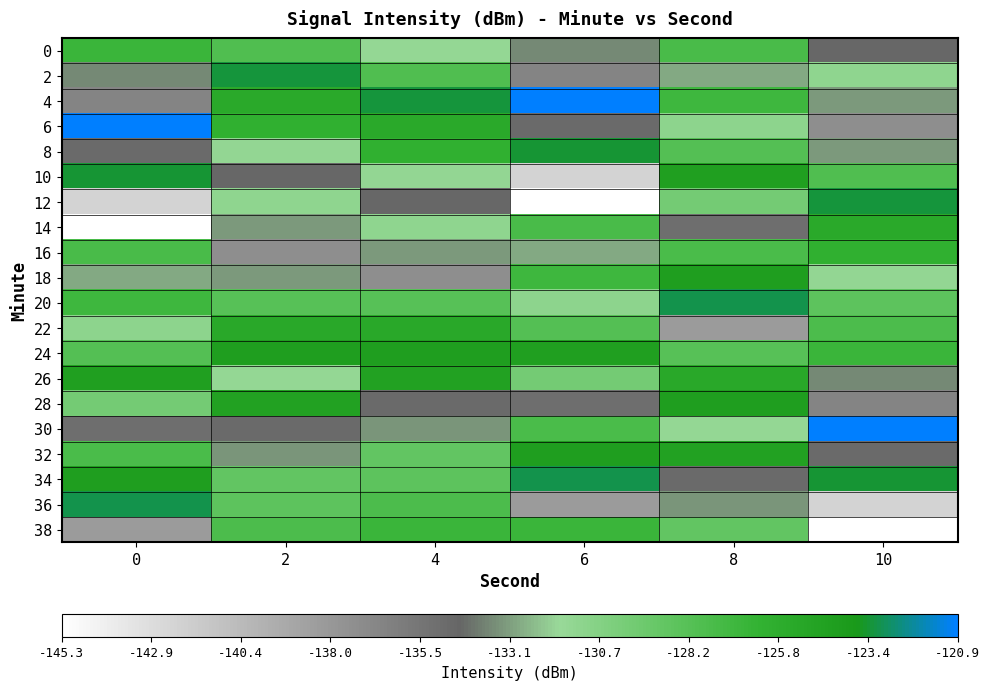

Which has a higher value, 2 or 4?

2